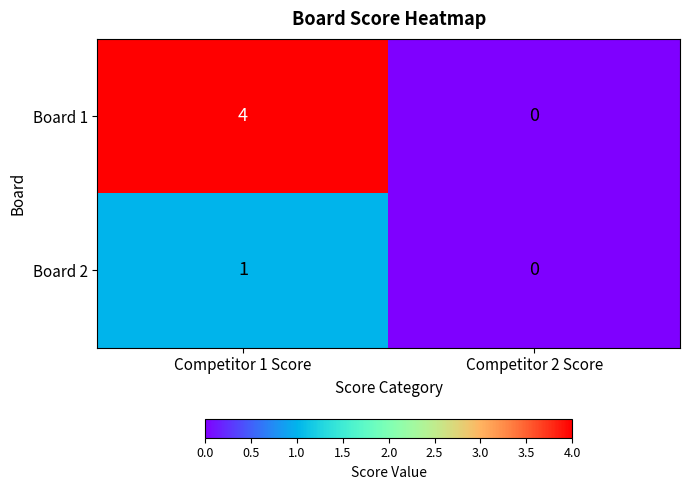

Which category has the lowest value across all series?

Competitor 2 Score